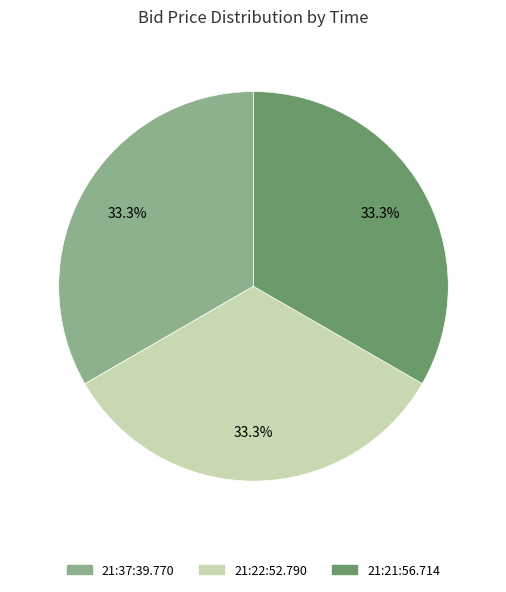

How many slices are in this pie chart?

3